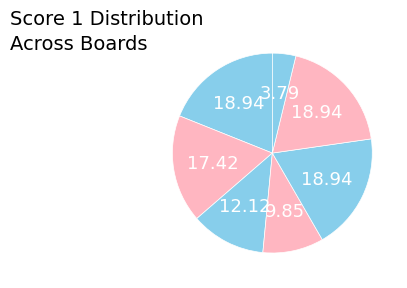

How many segments does this pie chart have?

7